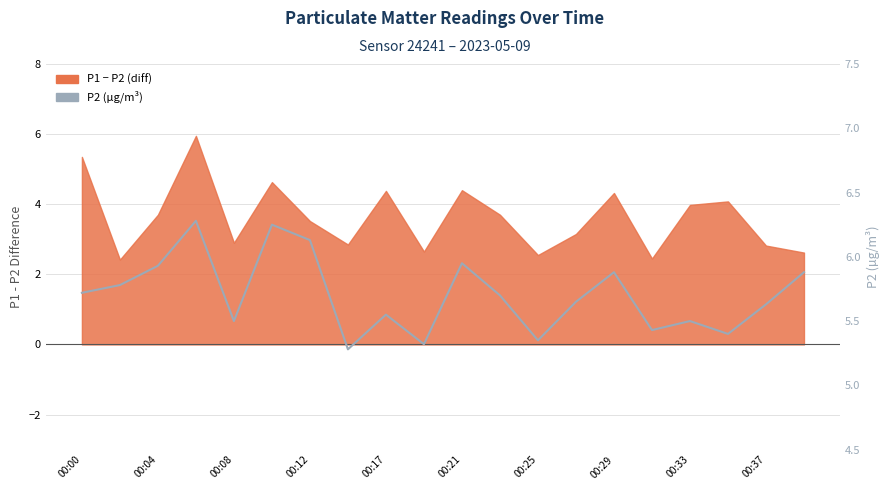

What position from the left is 00:29?

8